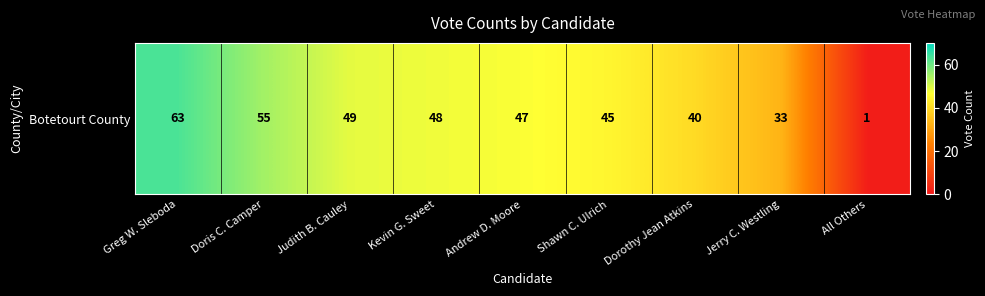

At which category does the chart reach its peak across all series?

Greg W. Sleboda